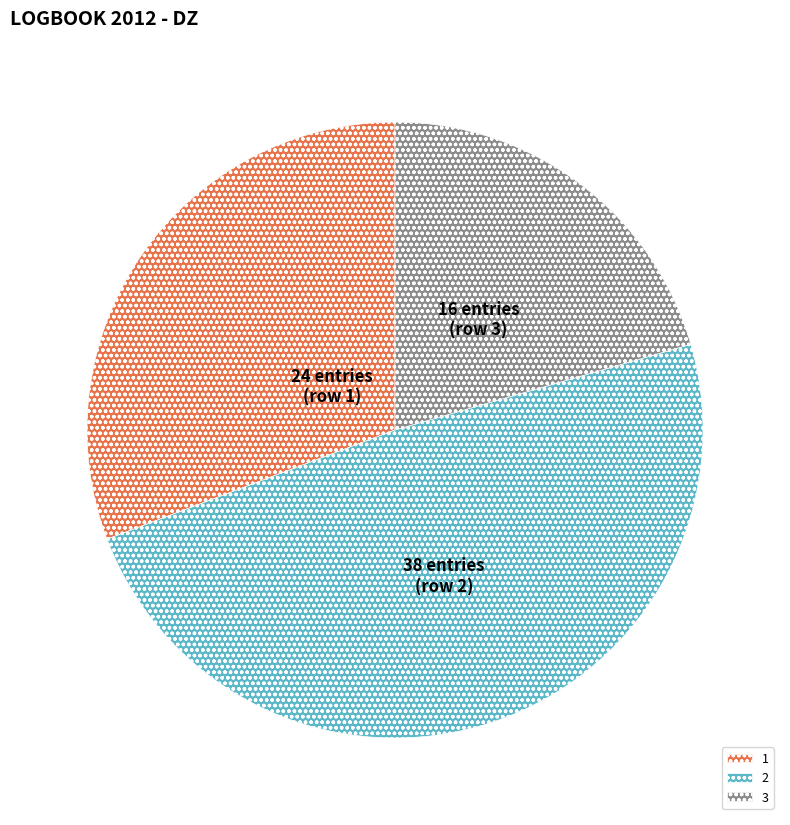

Does 3 account for over 50% of the chart?

No